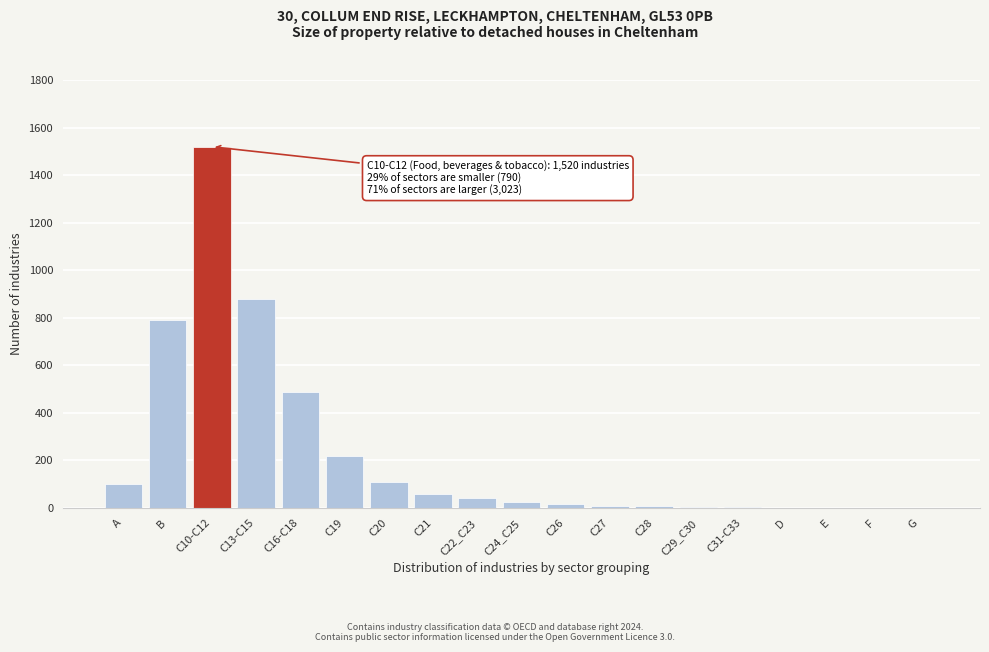

What is the sum of all values?

4280